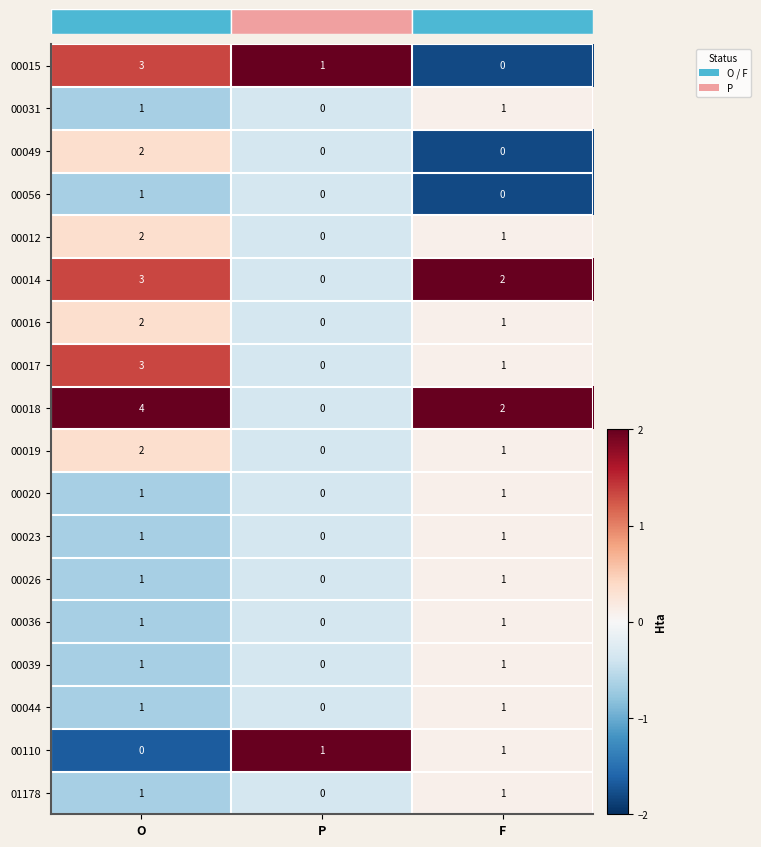

What is the sum of all 00012 values?

3